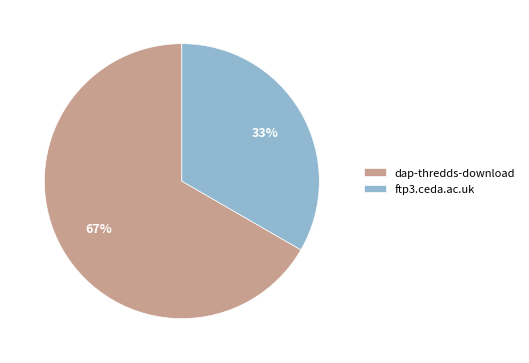

Rank the categories by value from lowest to highest.

ftp3.ceda.ac.uk, dap-thredds-download